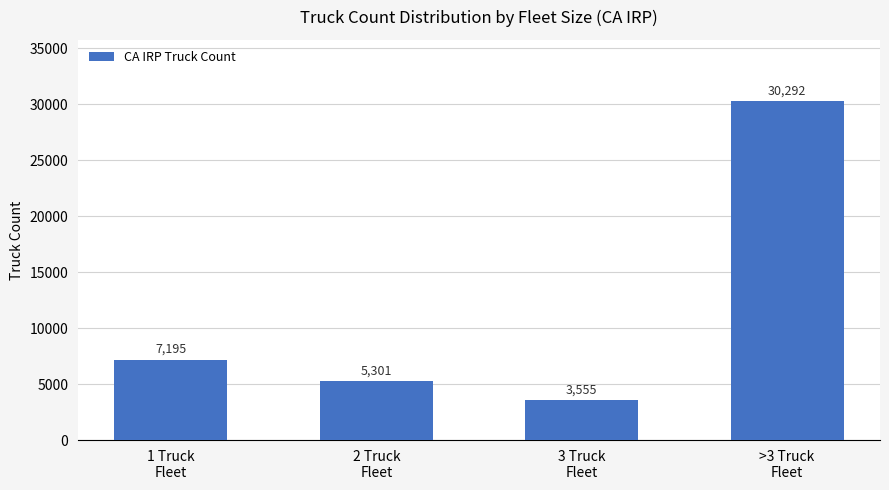

What is the label of the 3rd bar from the right?

2 Truck
Fleet